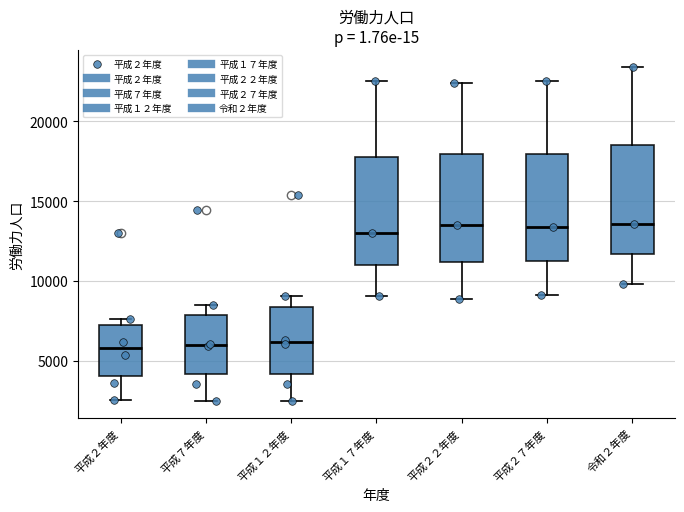

Reading left to right, read every box against the y-axis: the position of its median line, the range the box covers, and the ends of its whiskers. The values are not printed on the chart, so give them approximately, as read against the axis.

平成２年度: median 6000, box 4000 to 7500, whiskers 2500 to 7500 (just above the box's upper edge)
平成７年度: median 6000, box 4000 to 8000, whiskers 2500 to 8500
平成１２年度: median 6000, box 4000 to 8500, whiskers 2500 to 9000
平成１７年度: median 13000, box 11000 to 17500, whiskers 9000 to 22500
平成２２年度: median 13500, box 11000 to 18000, whiskers 9000 to 22500
平成２７年度: median 13500, box 11500 to 18000, whiskers 9000 to 22500
令和２年度: median 13500, box 11500 to 18500, whiskers 10000 to 23500